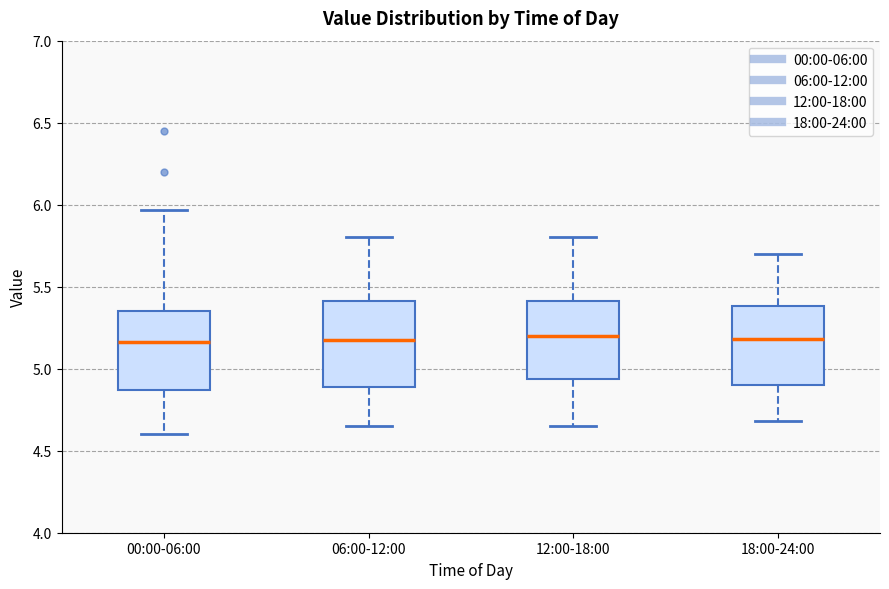

Where is the upper edge of the box for 12:00-18:00 on the y-axis? The values are not printed on the chart, so give them approximately, as read against the axis.

5.40